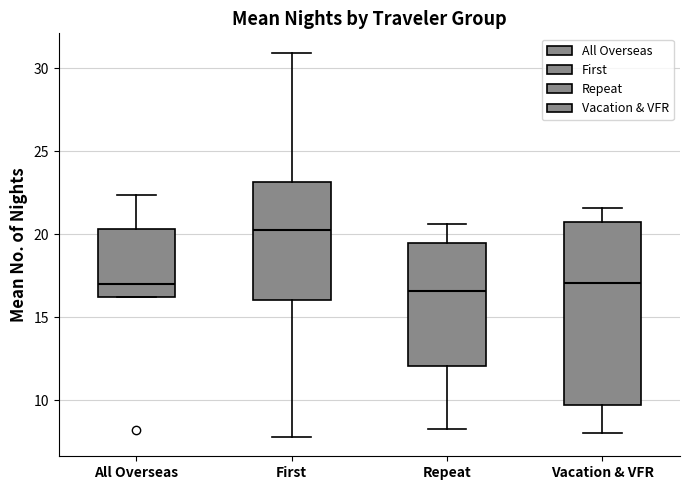

Which box is the tallest, from its lower edge to its upper edge?

Vacation & VFR